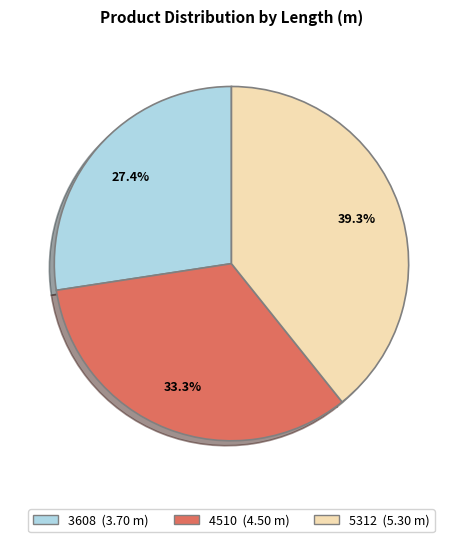

What percentage is the 5312 slice, to the nearest percent?

39%